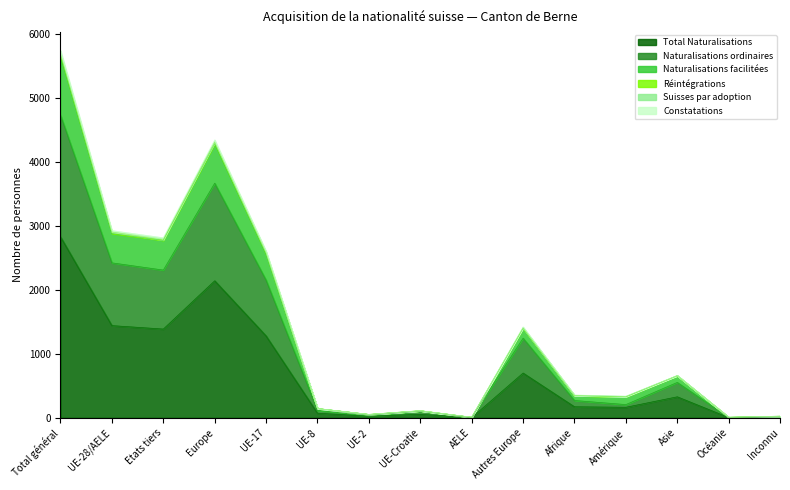

How many data points in Total Naturalisations are above 174?

7